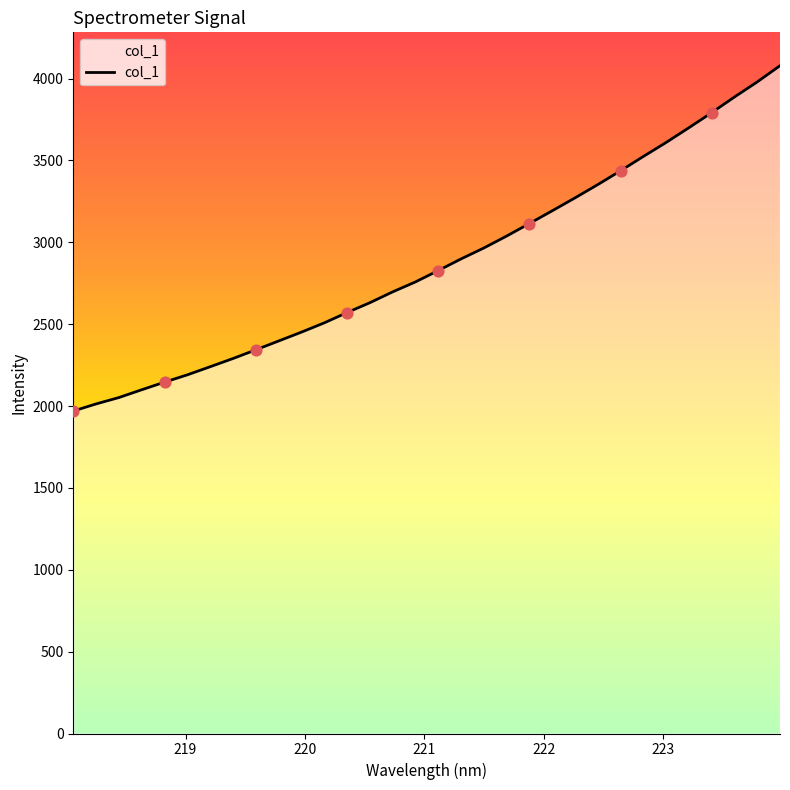

What is the minimum value shown in the chart?

1969.6